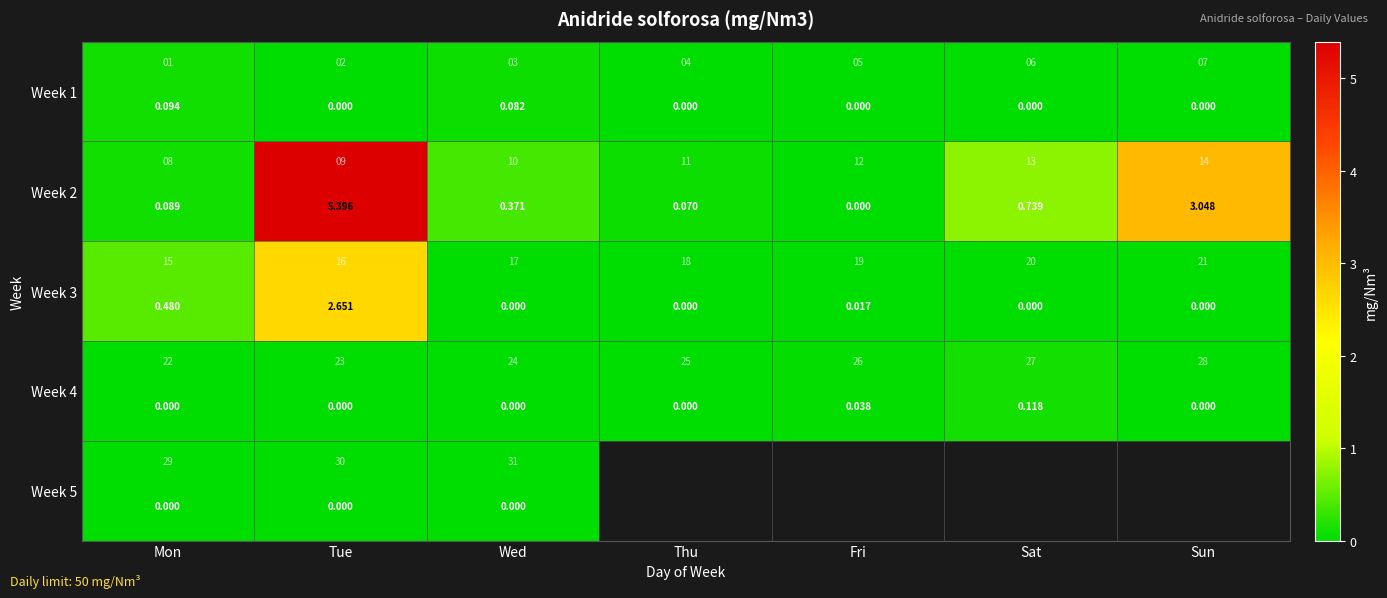

What is the highest value of the Week 4 series?

0.1